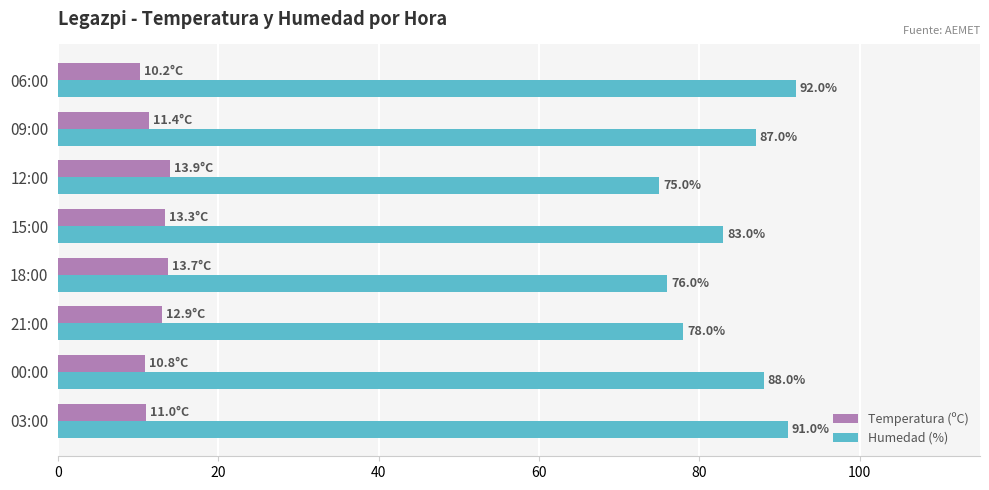

What is the lowest value of the Humedad (%) series?

75.0